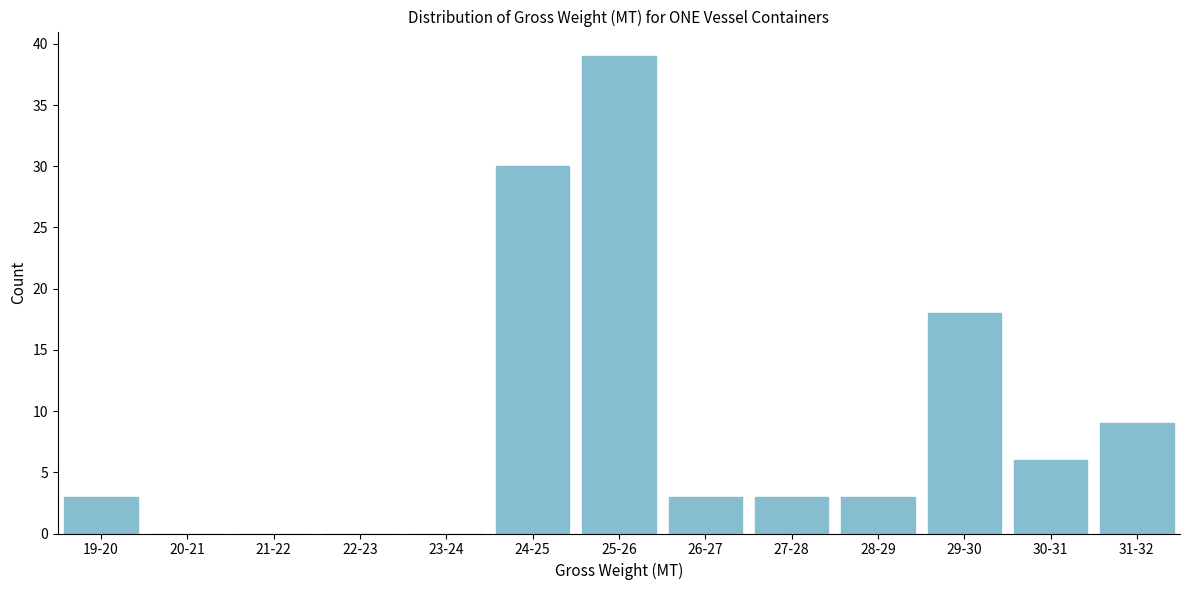

Reading left to right, list all the values displayed in this chart.

19-20=3	20-21=0	21-22=0	22-23=0	23-24=0	24-25=30	25-26=39	26-27=3	27-28=3	28-29=3	29-30=18	30-31=6	31-32=9